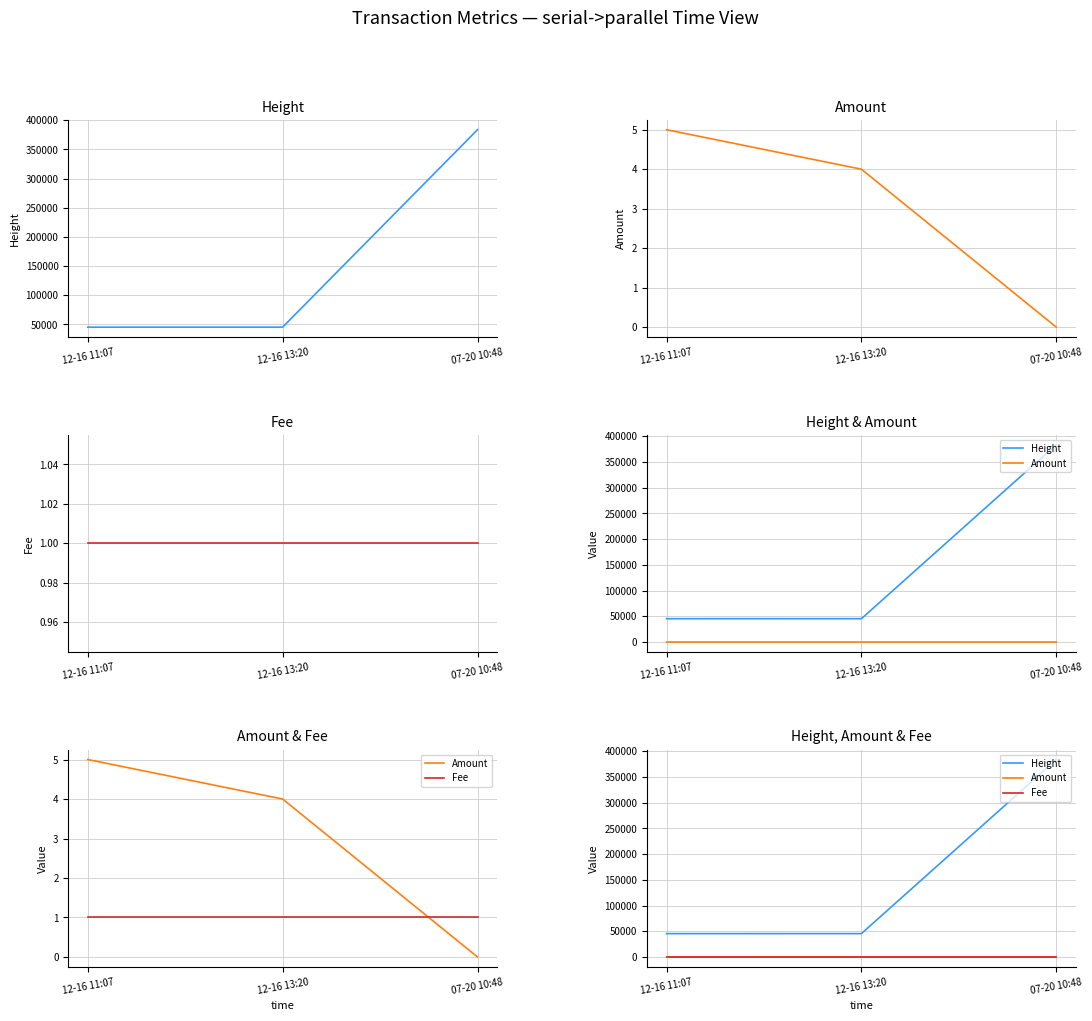

What is the total value across all series at 07-20 10:48?

383770